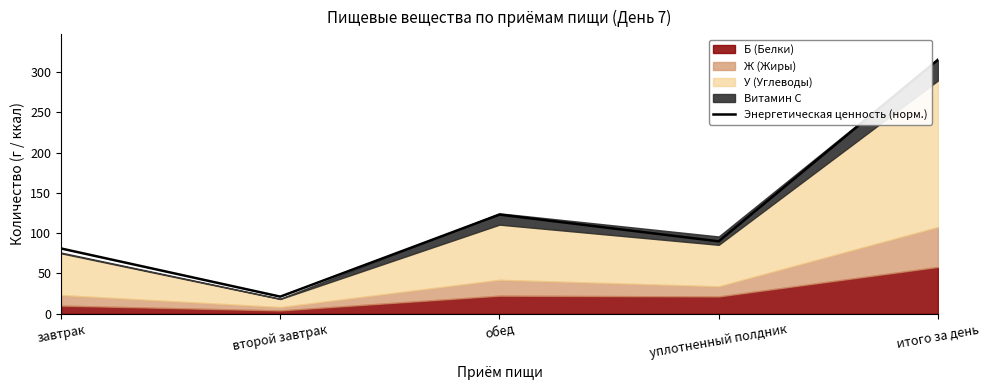

What is the approximate value at обед?

123.2